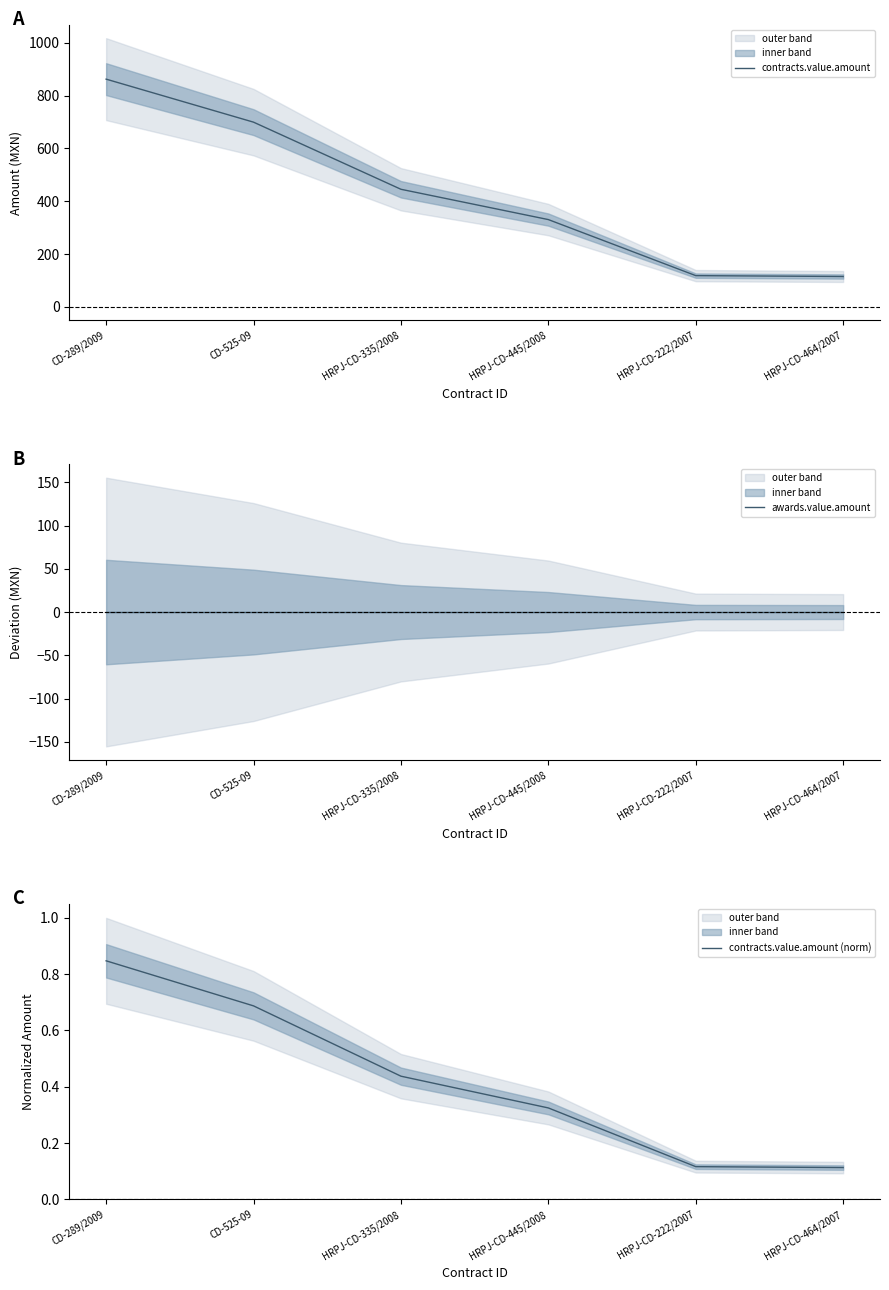

What is the greatest value displayed?

862.5